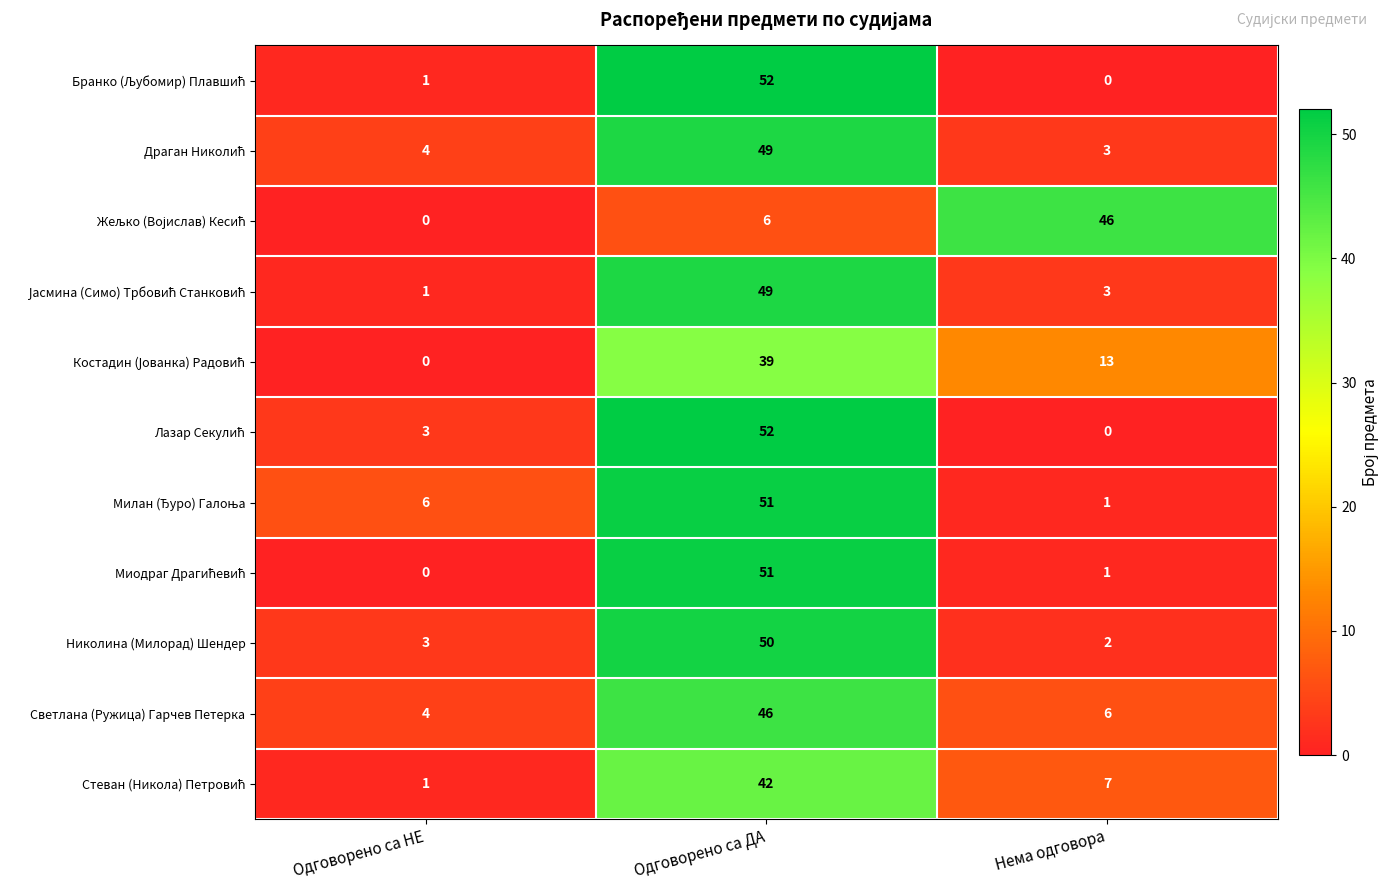

What is the difference between the highest and lowest values at Нема одговора?

46